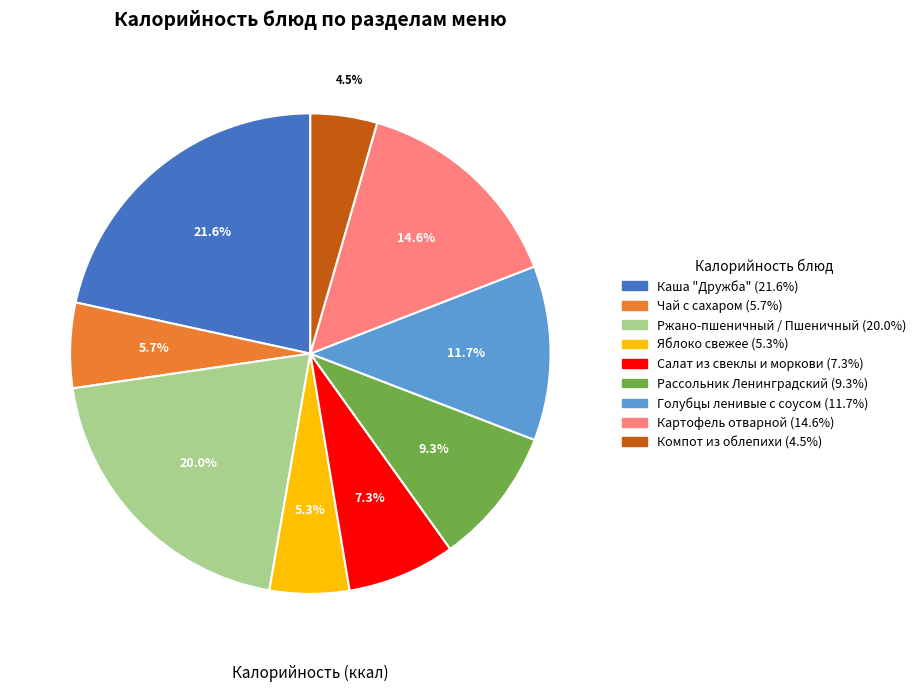

Which has a higher value, Картофель отварной or Голубцы ленивые с соусом?

Картофель отварной